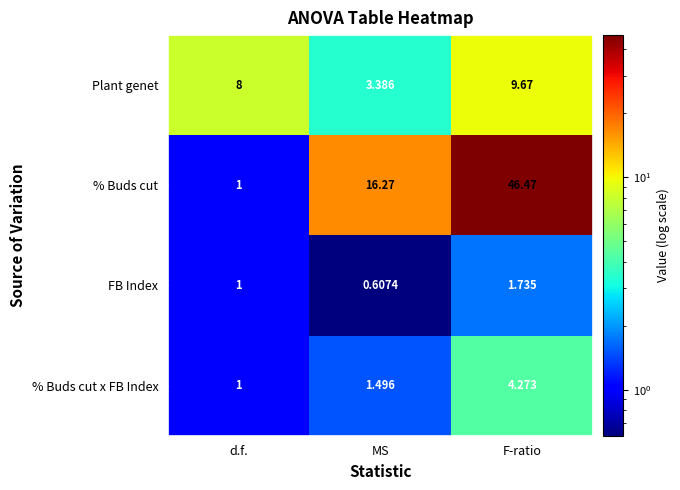

Between d.f. and MS, which series saw the biggest shift?

% Buds cut